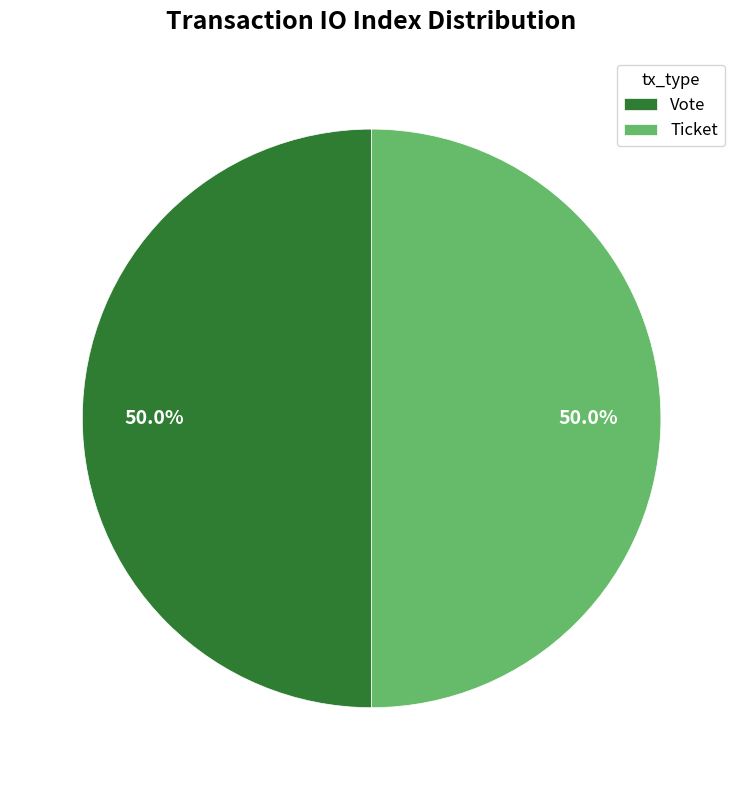

How much of the chart is everything except Ticket?

50.0%